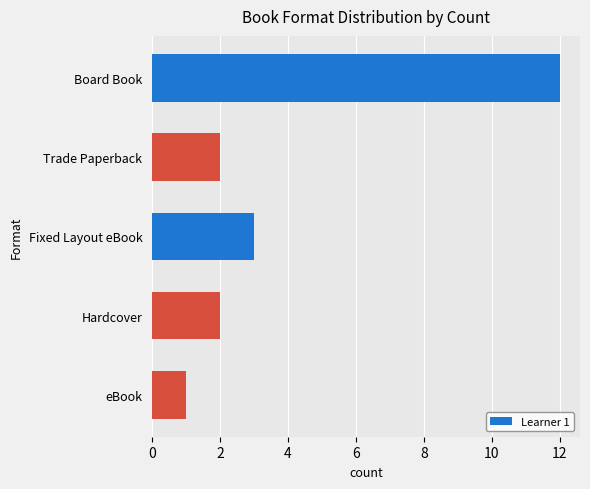

At which label is the value closest to 6?

Fixed Layout eBook